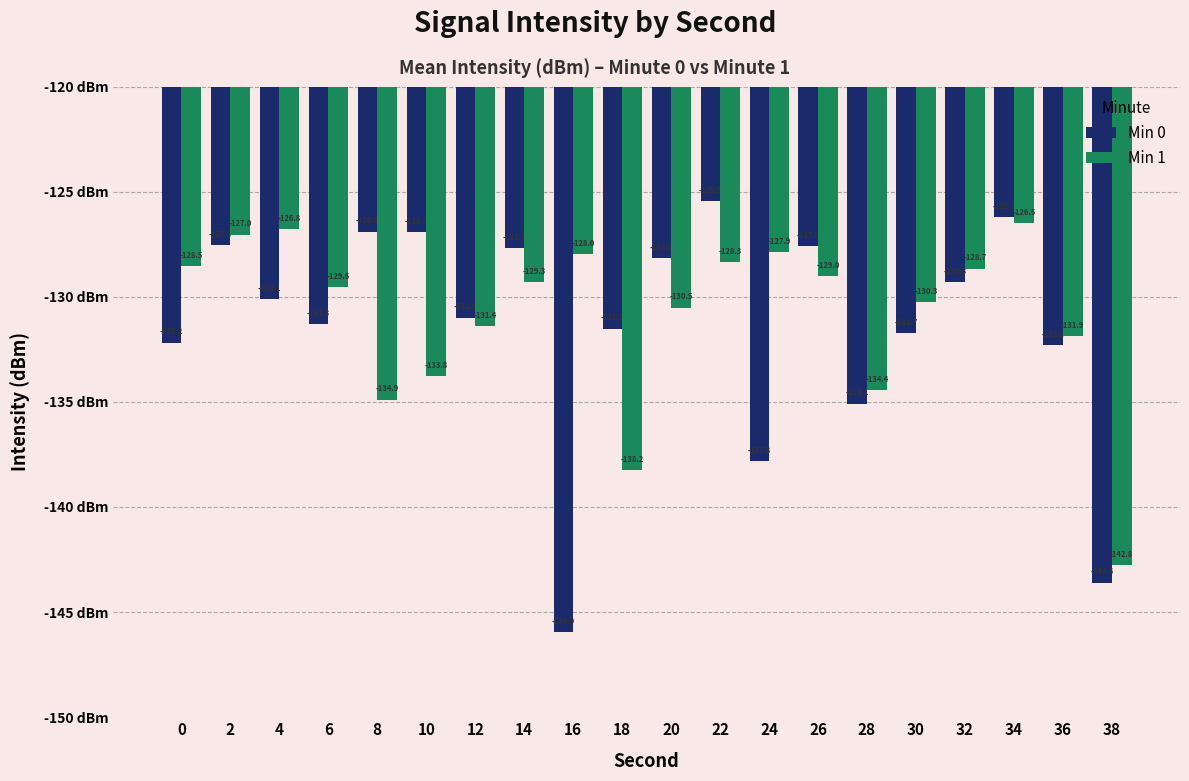

What is the value of the Min 0 bar at the 7th from the left?

-131.0